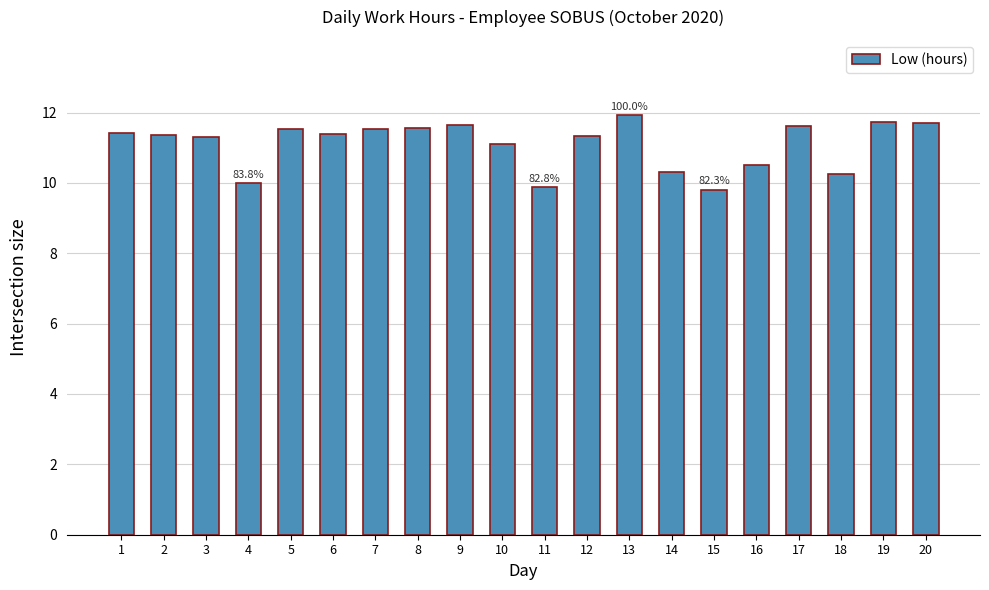

What is the change in value from 5 to 16?

-1.0